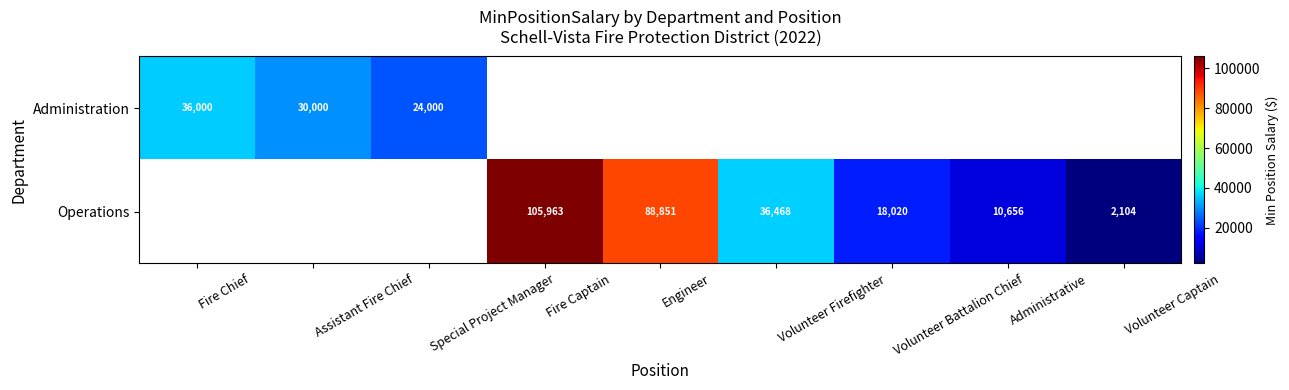

At how many categories does at least one series exceed 63421?

2